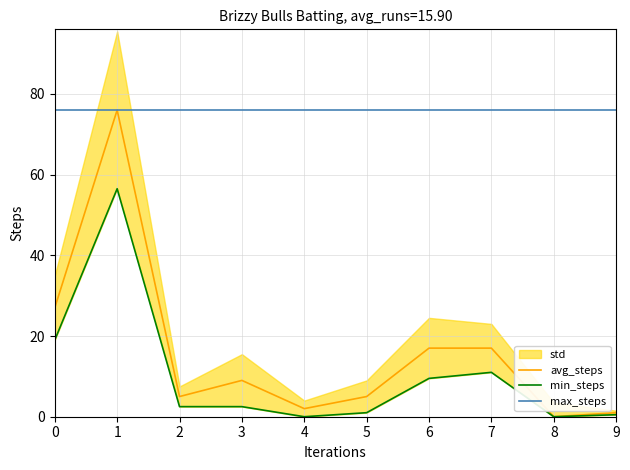

Reading left to right, list all the values displayed in this chart.

avg_steps: 0=27.0	1=76.0	2=5.0	3=9.0	4=2.0	5=5.0	6=17.0	7=17.0	8=0.0	9=1.0
min_steps: 0=19.0	1=56.5	2=2.5	3=2.5	4=0.0	5=1.0	6=9.5	7=11.0	8=0.0	9=0.5
max_steps: 0=76.0	1=76.0	2=76.0	3=76.0	4=76.0	5=76.0	6=76.0	7=76.0	8=76.0	9=76.0